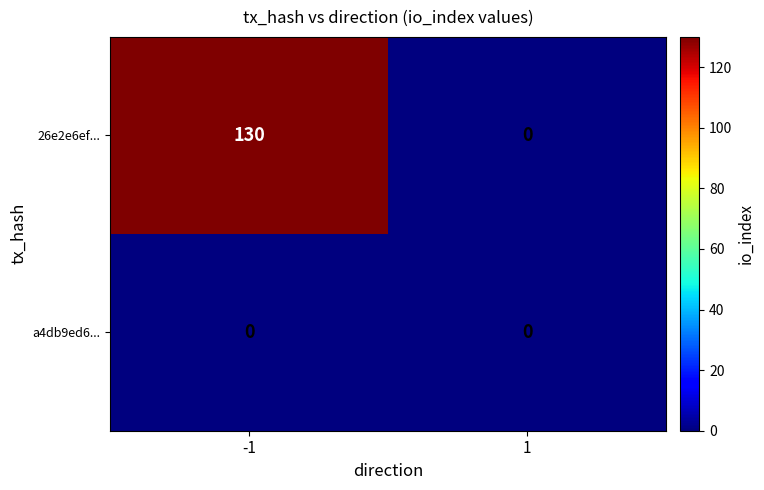

What is the maximum value shown in the chart?

130